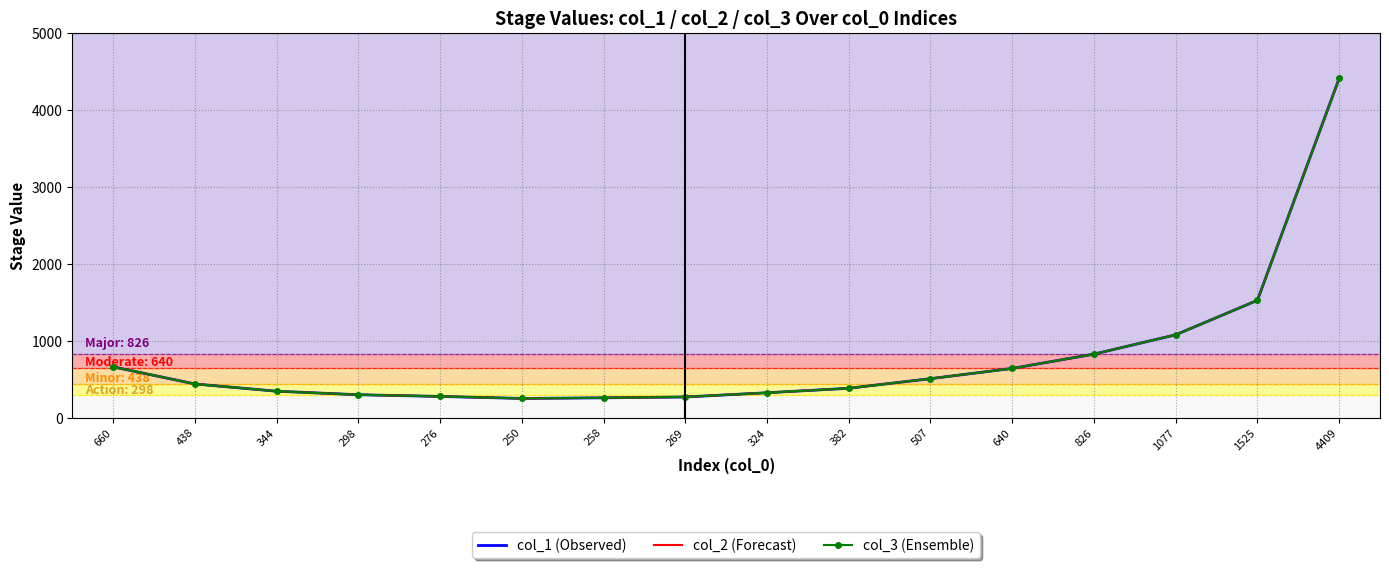

How many lines are shown in the chart?

3